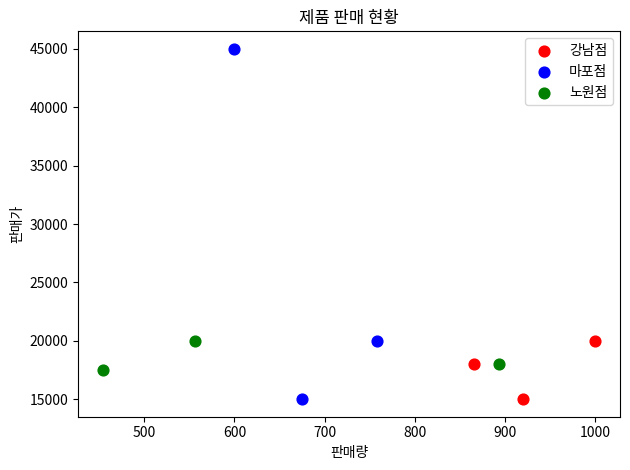

What are all the series names shown in the legend?

강남점, 마포점, 노원점